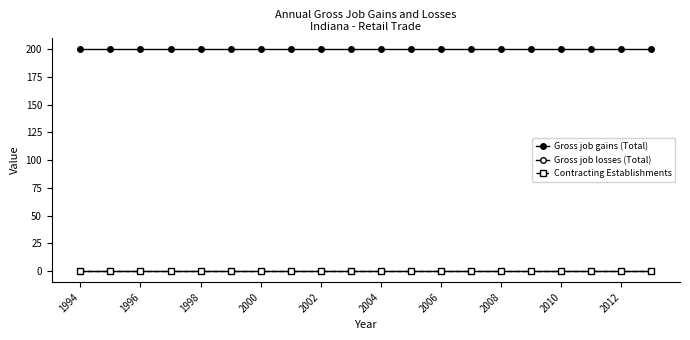

Count the number of categories in the chart.

20